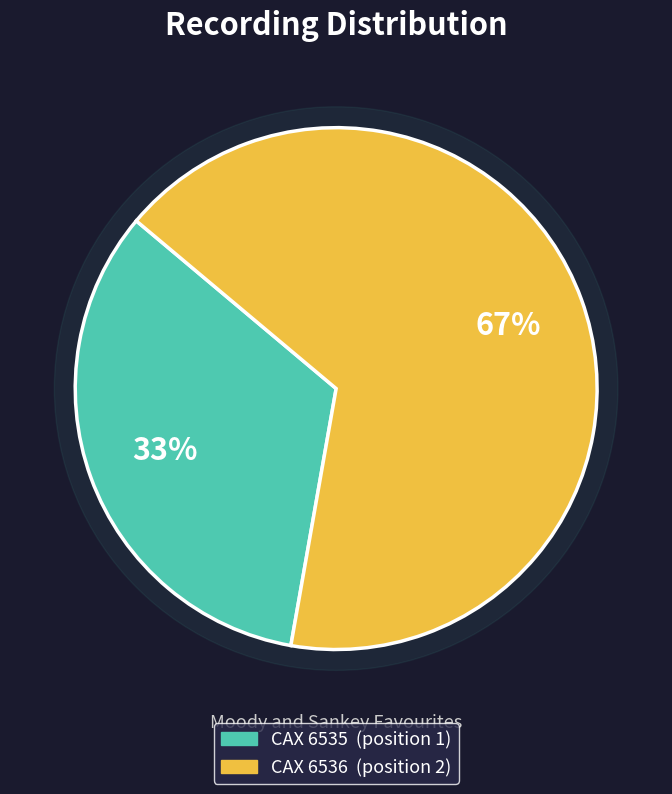

What is the smallest slice in the pie chart?

CAX 6535